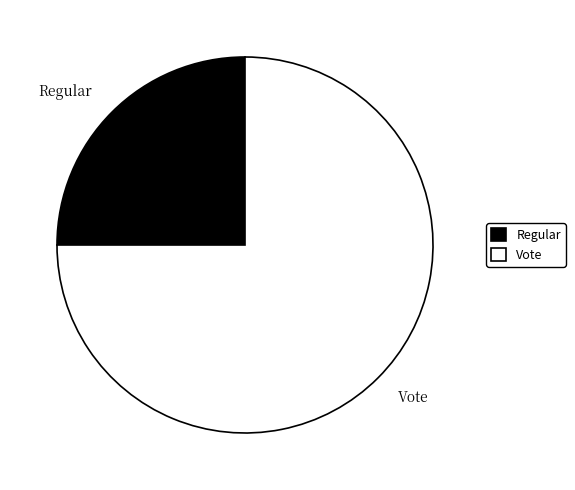

Which slice is the largest?

Vote